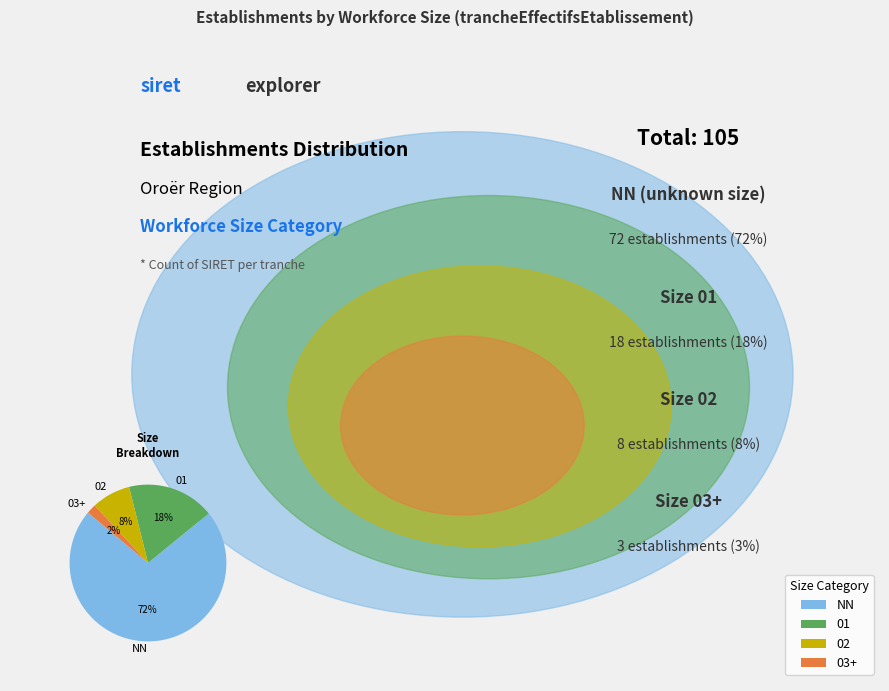

Is there a majority slice in this chart?

Yes